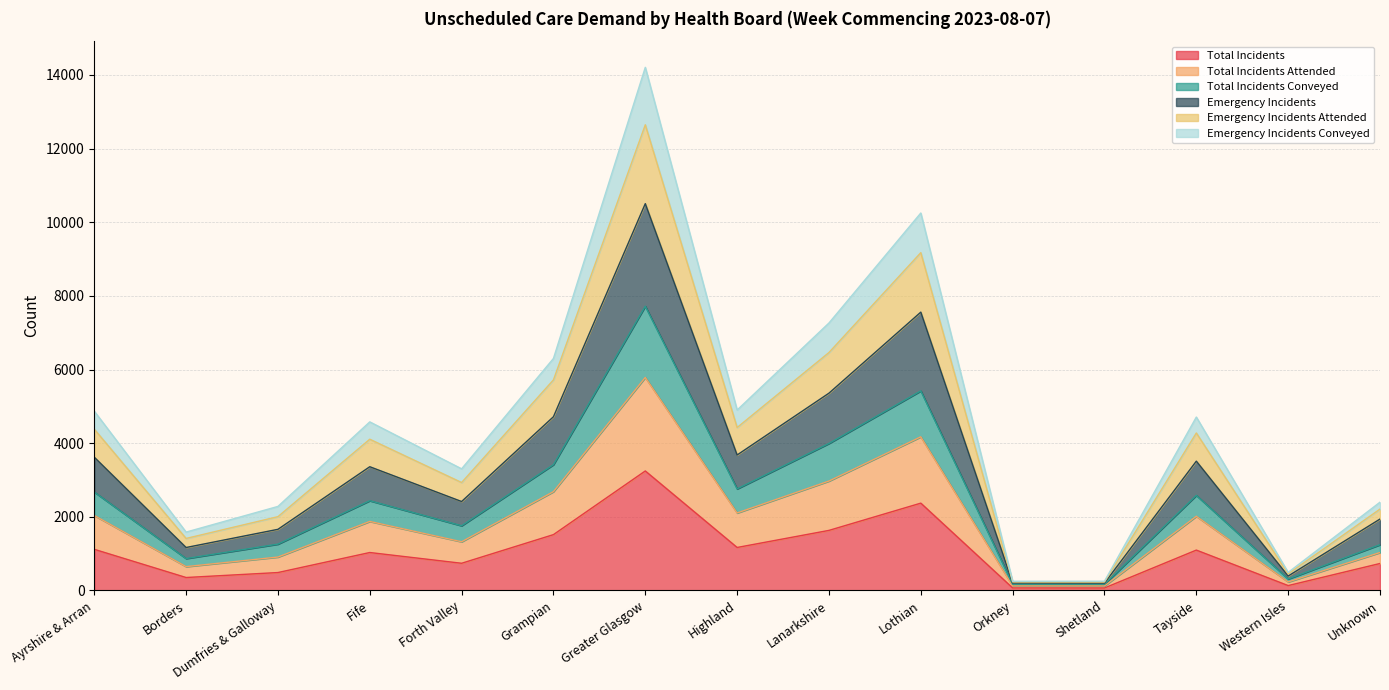

At which label does Total Incidents reach its peak?

Greater Glasgow